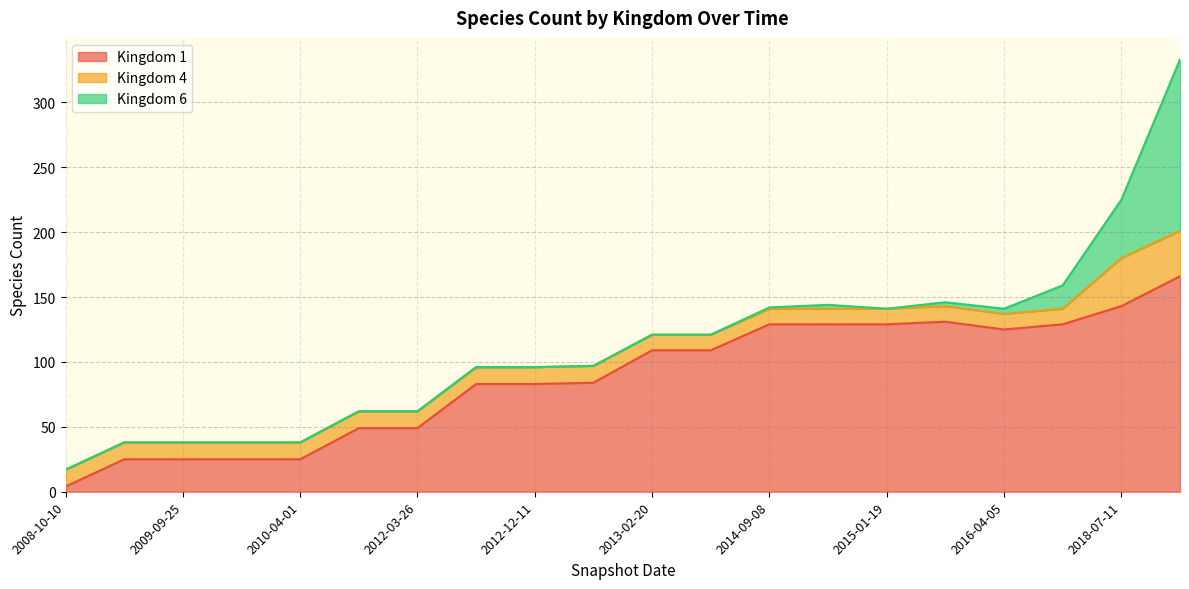

Which series has the largest range (max minus min)?

Kingdom 1